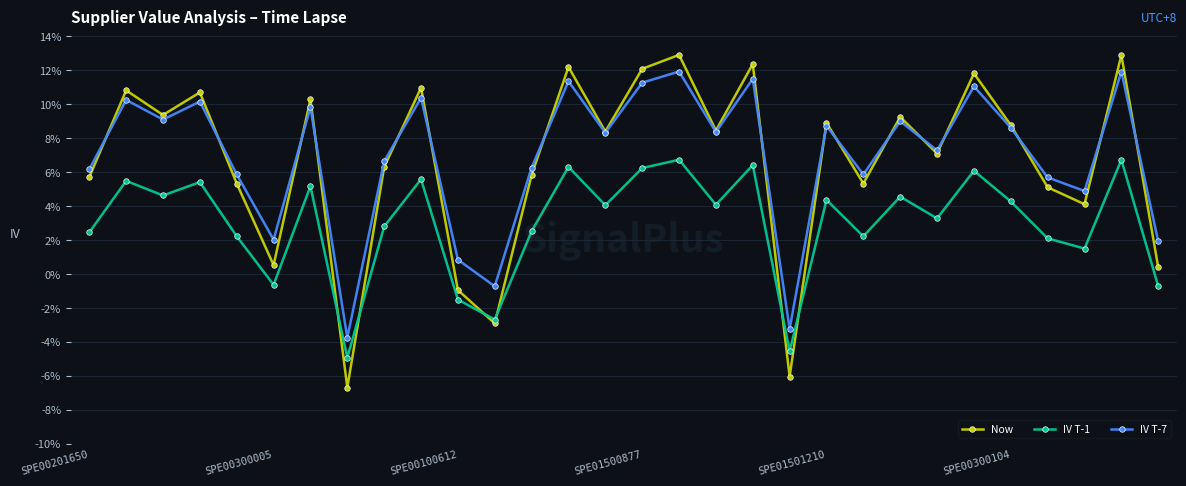

What is the difference between the maximum and second lowest values in the IV T-7 series?

15.2